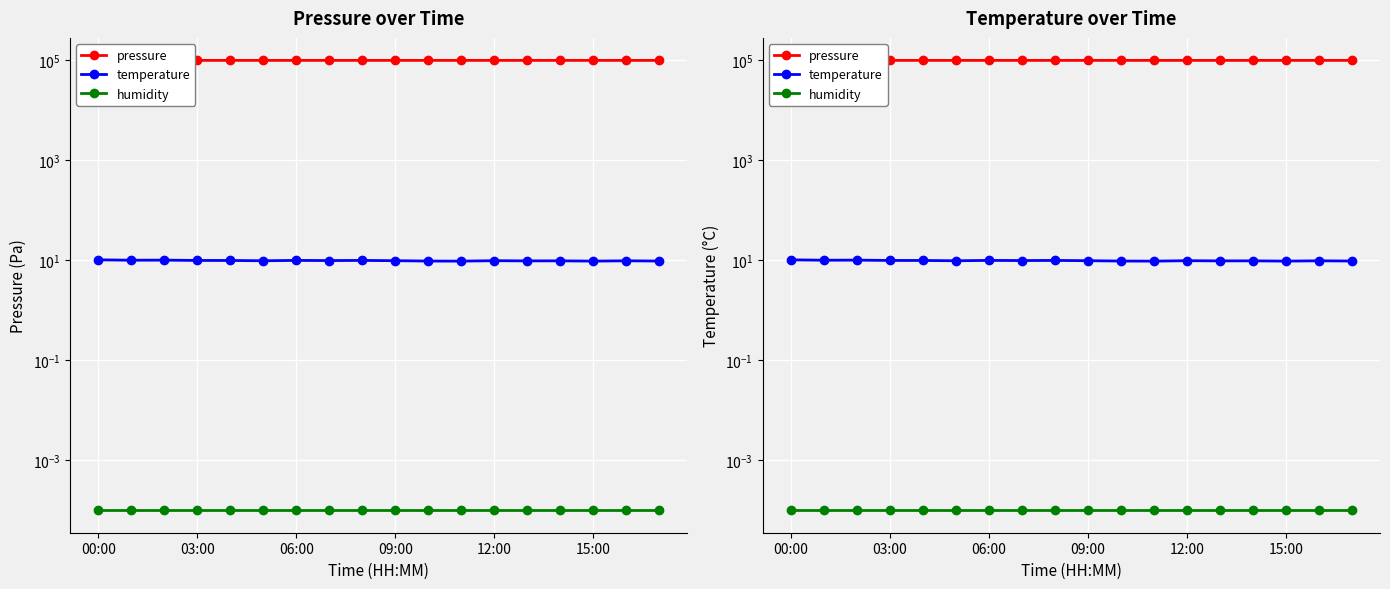

What is the total value across all series at 7?

100042.1